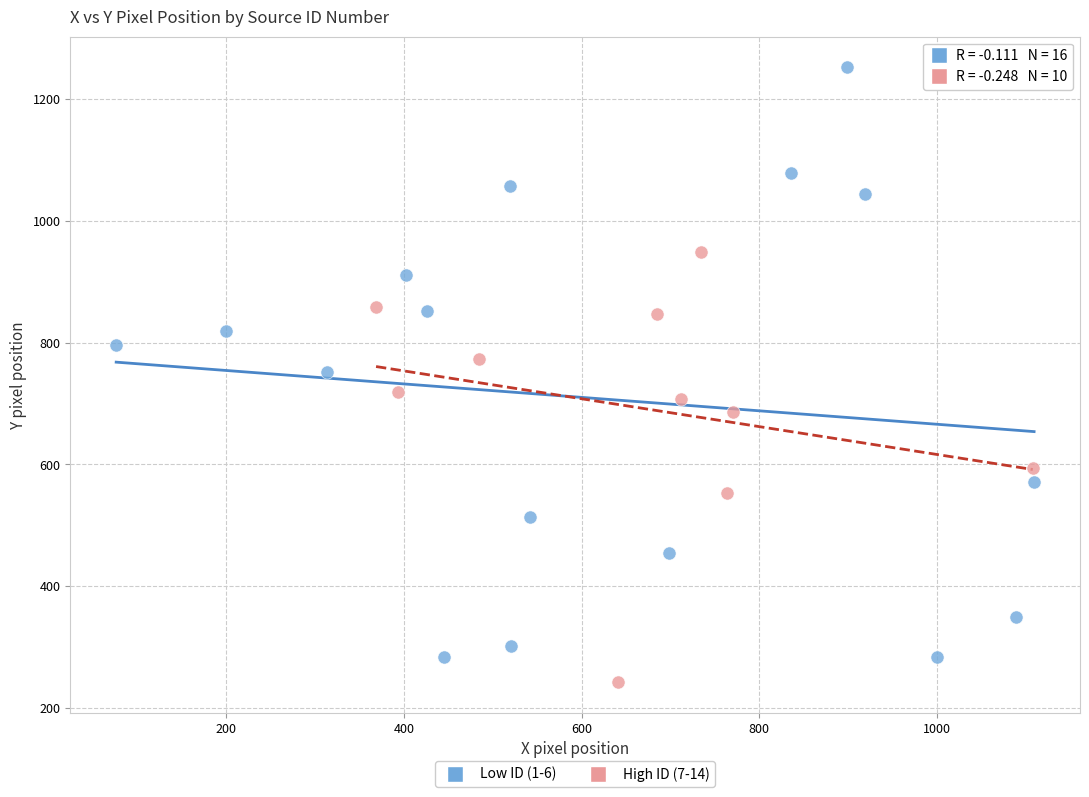

Which series reaches the minimum Y coordinate?

High ID (7-14)